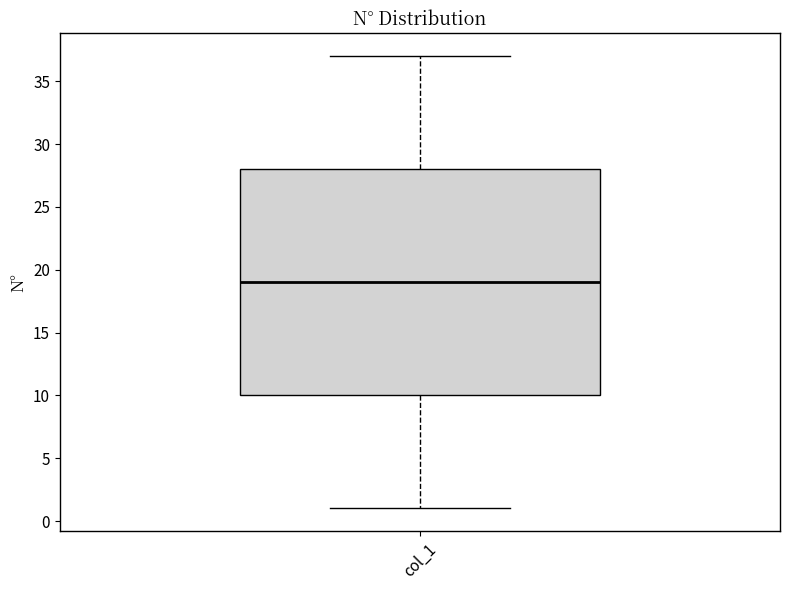

Where is the lower edge of the box for col_1 on the y-axis? The values are not printed on the chart, so give them approximately, as read against the axis.

10